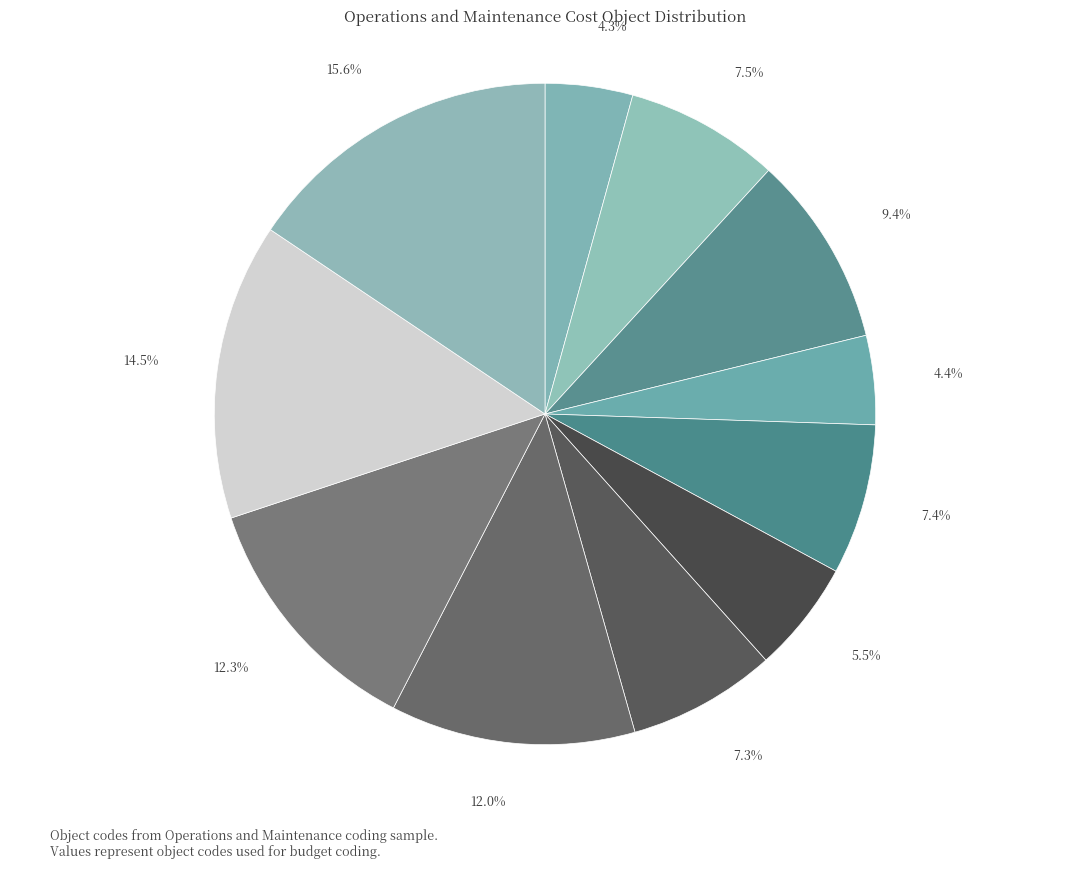

Count the number of slices in the pie.

11